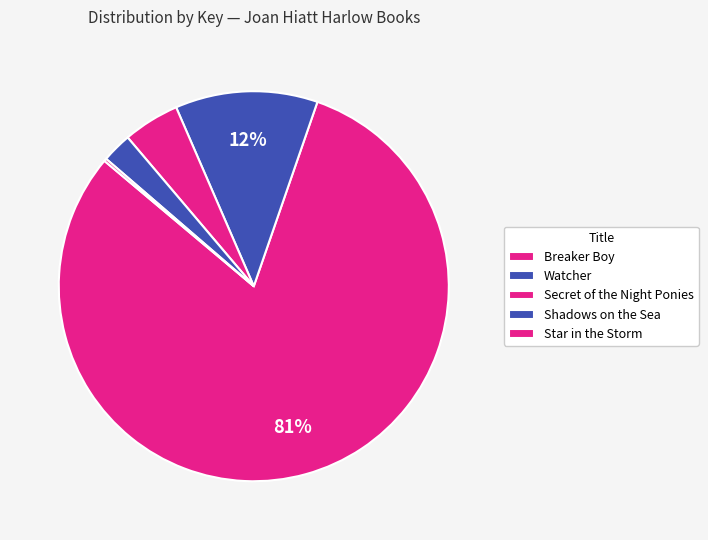

Which category has the smallest portion of the pie?

Star in the Storm